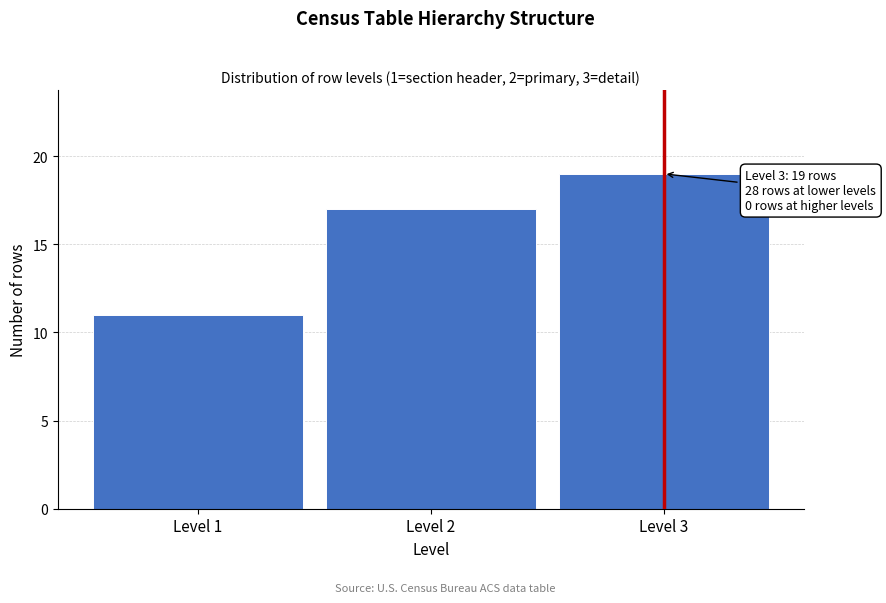

Which range on the x-axis has the tallest bar?

2.5 to 3.5